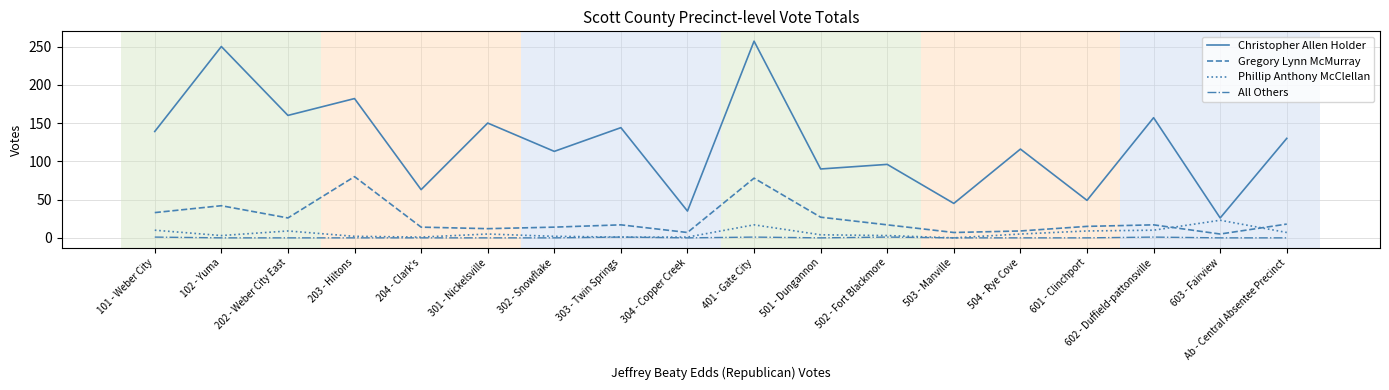

The value of Christopher Allen Holder at Ab - Central Absentee Precinct is 197. True or false?

False